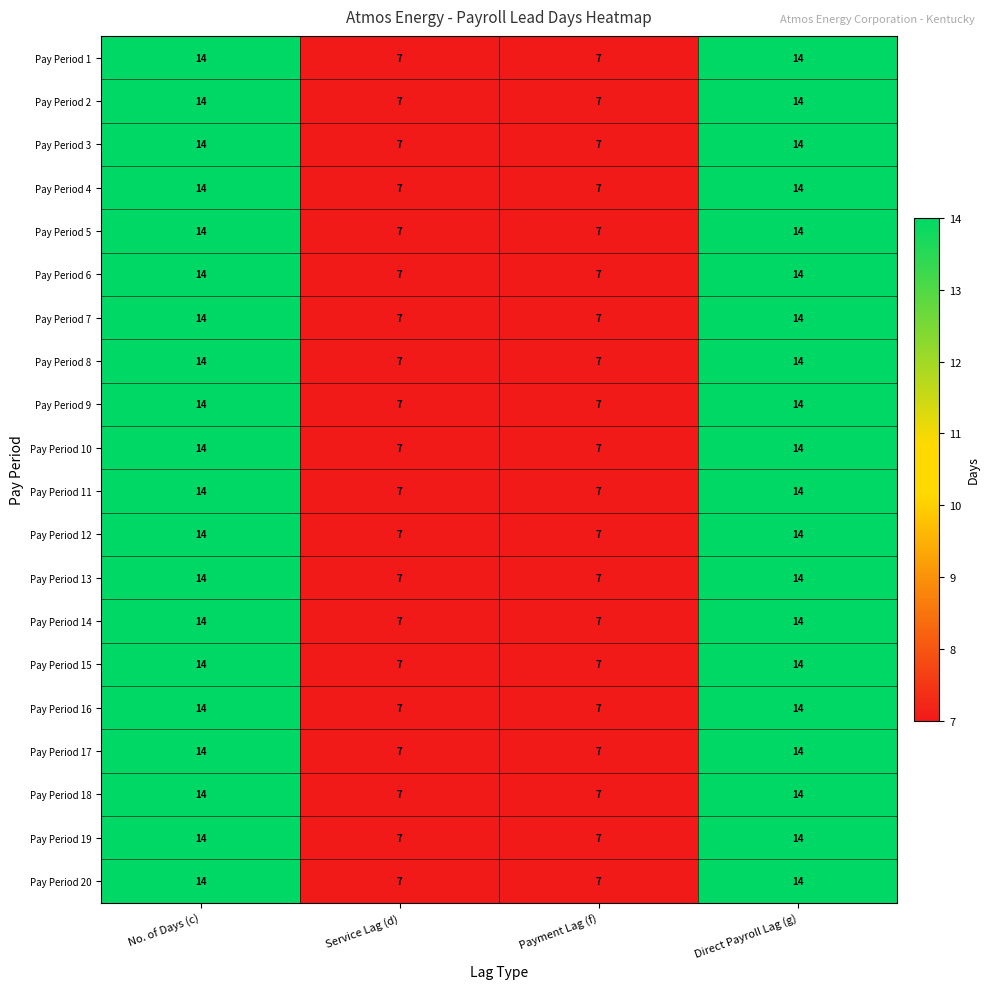

What is the minimum value shown in the chart?

7